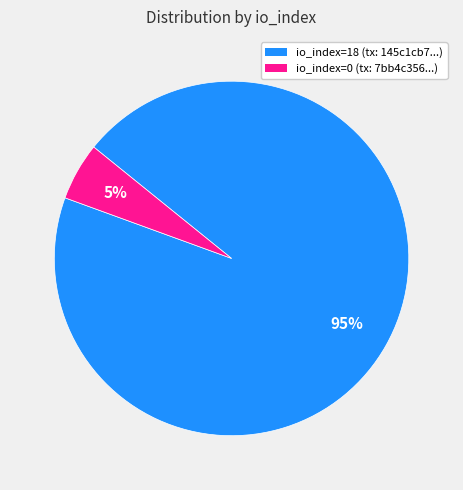

To the nearest percent, what is the combined percentage of io_index=0 and io_index=18?

100%